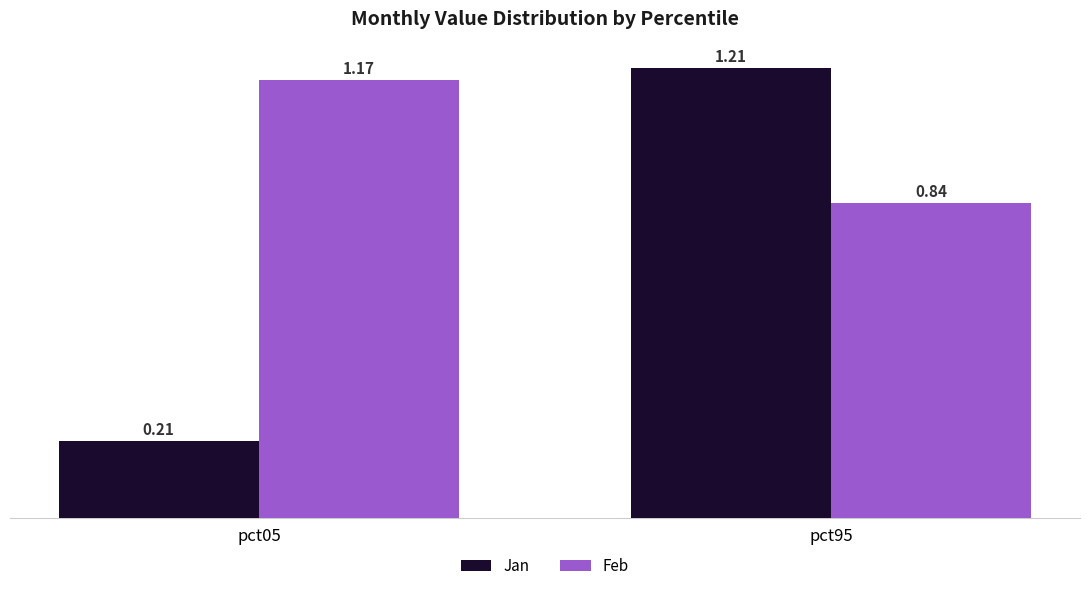

How many bars are there in each group?

2